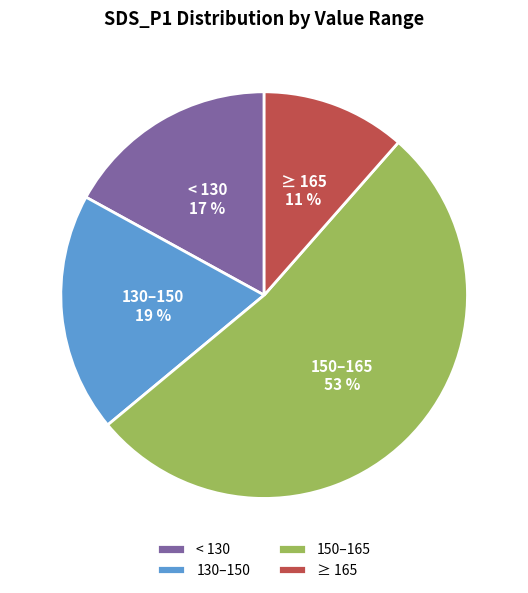

To the nearest percent, what is the combined percentage of 150–165 and ≥ 165?

64%